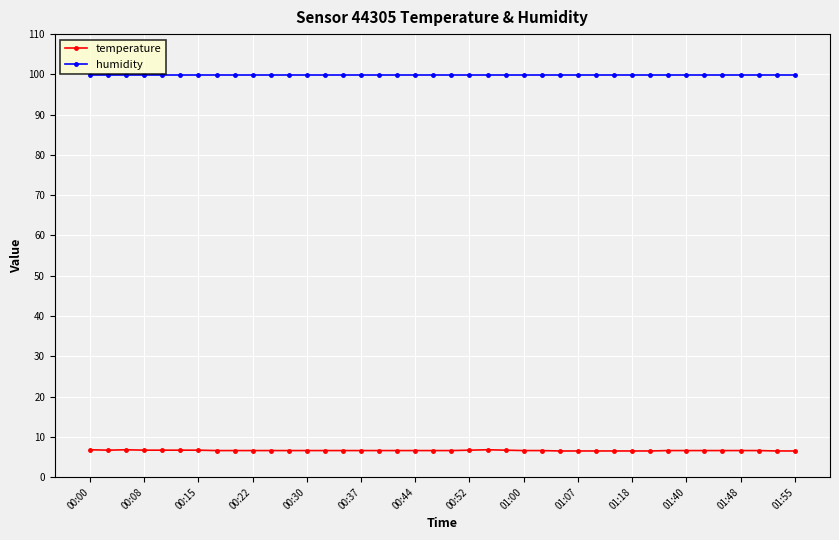

True or false: temperature and humidity intersect in this chart.

False